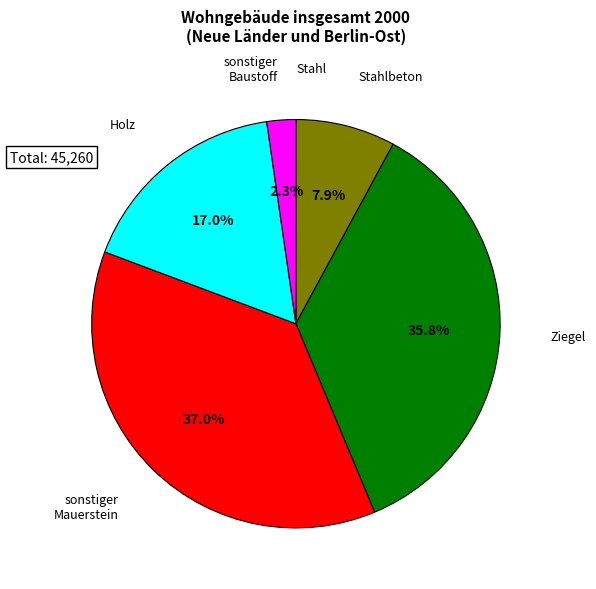

Is there a majority slice in this chart?

No